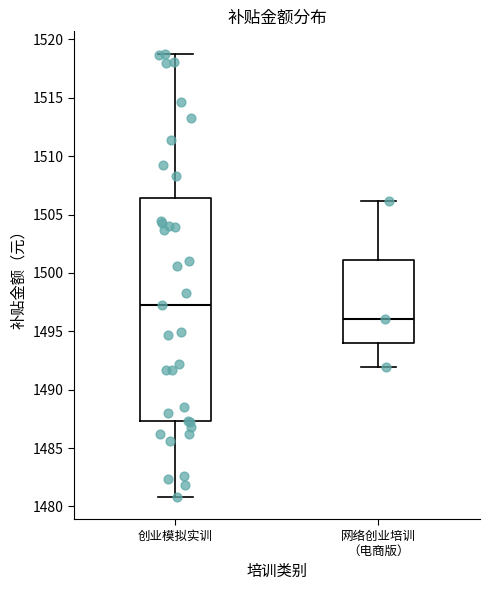

Reading left to right, transcribe this box plot: for each box, give where its median line is, the range the box spans, and where its two whiskers end, as read against the y-axis. The values are not printed on the chart, so give them approximately, as read against the axis.

创业模拟实训: median 1497.5, box 1487.5 to 1506.5, whiskers 1481.0 to 1519.0
网络创业培训 （电商版）: median 1496.0, box 1494.0 to 1501.0, whiskers 1492.0 to 1506.0